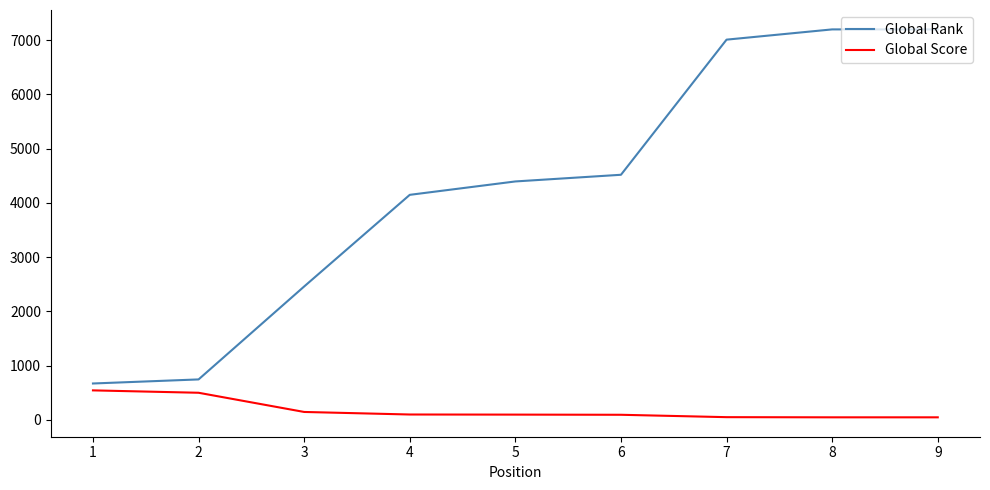

What is the total value across all series at 3?

2602